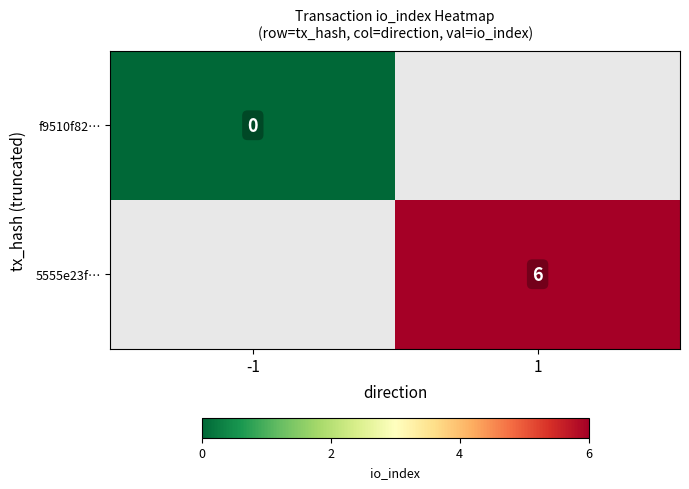

Is it true that 5555e23f… equals 8.6 at 1?

False